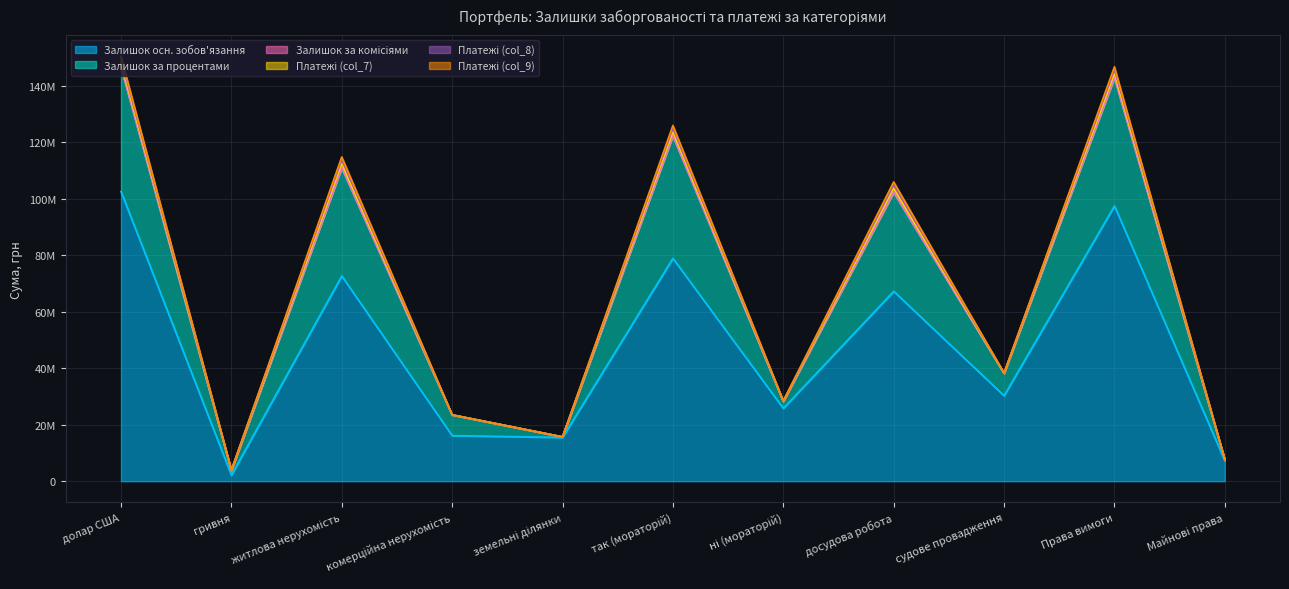

Reading left to right, transcribe all the data shown in this chart.

Залишок осн. зобов'язання: 102519959.5	2147526.2	72640809.2	16133395.8	15490139.2	78879960.2	25787525.4	67221321.7	30255426.4	97429925.2	7237560.5
Залишок за процентами: 44183877.1	1620757.0	38273535.2	7342966.3	188132.6	43358840.3	2445793.8	35014432.0	7892730.2	45400381.4	404252.7
Залишок за комісіями: 40896.2	31949.0	72845.2	0.0	0.0	40896.2	31949.0	50531.5	21019.4	71551.0	1294.2
Платежі (col_7): 1419578.8	61346.7	1480925.5	0.0	0.0	1419578.8	61346.7	1427083.5	48346.7	1480925.5	0.0
Платежі (col_8): 1258505.4	82664.7	1341170.1	0.0	0.0	1258505.4	82664.7	1253859.6	82664.7	1341170.1	0.0
Платежі (col_9): 951719.7	8414.5	960134.2	0.0	0.0	951719.7	8414.5	949636.8	7789.3	960134.2	0.0